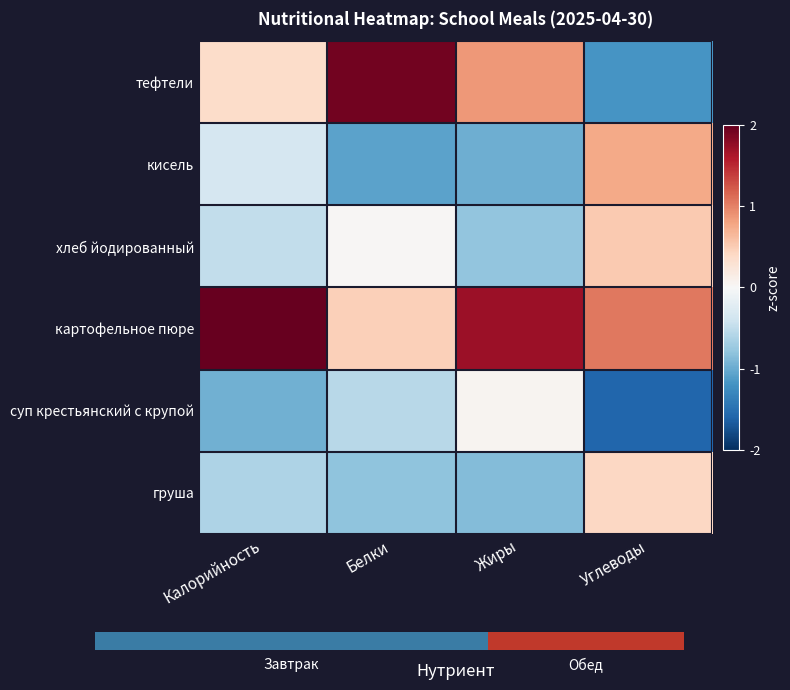

What is the spread (max minus min) of values at Белки?

3.0